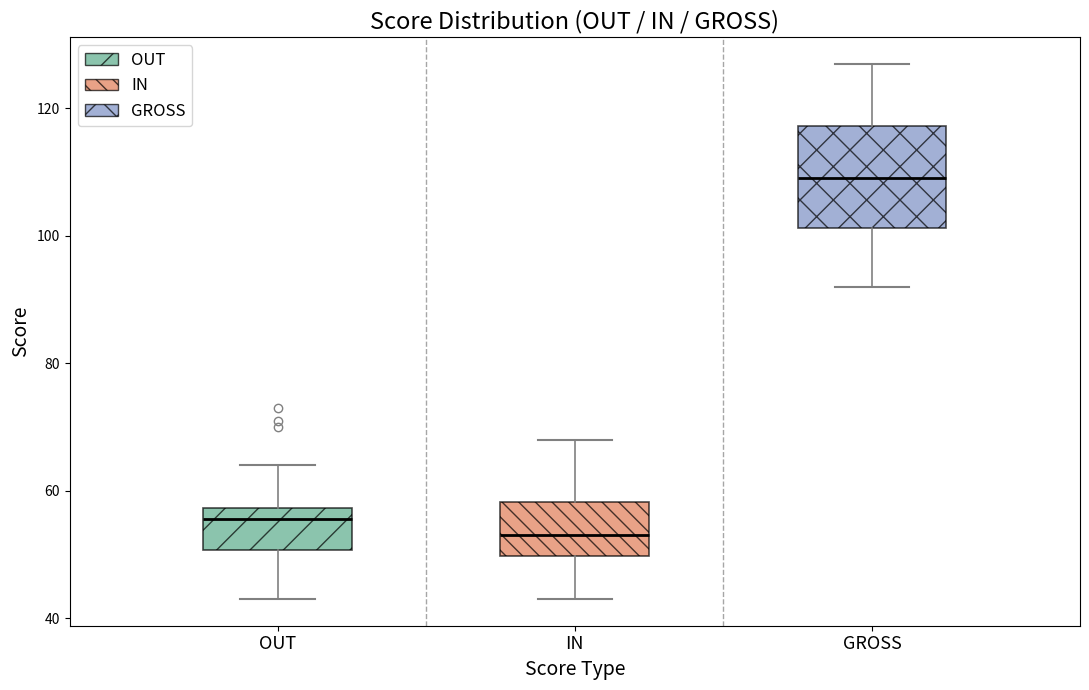

Which box's median line is the highest?

GROSS